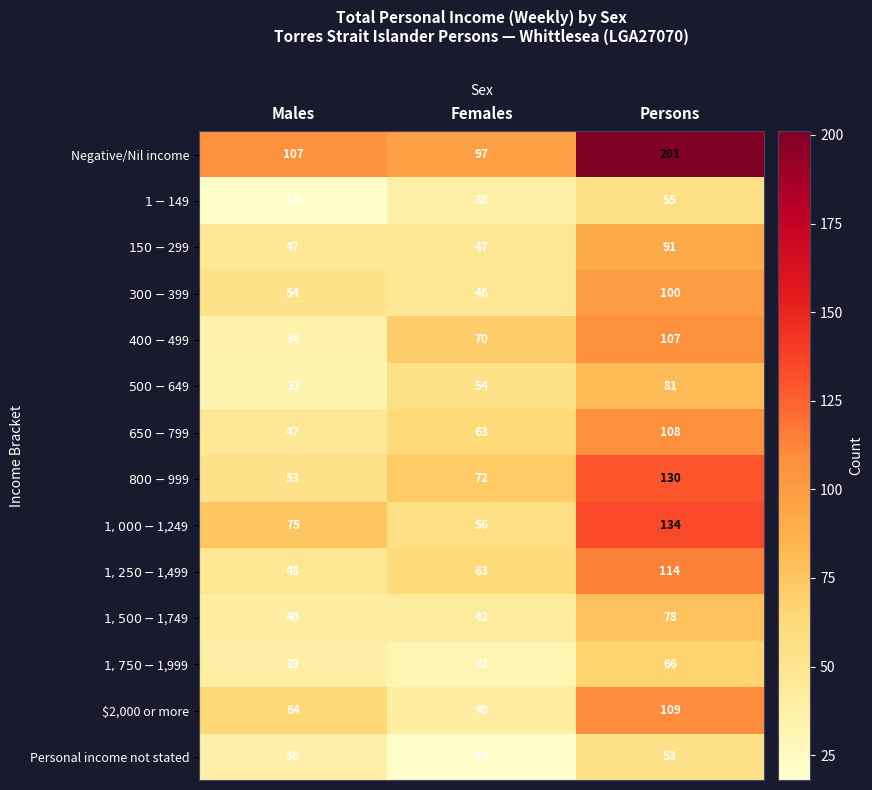

What is the minimum value shown in the chart?

18